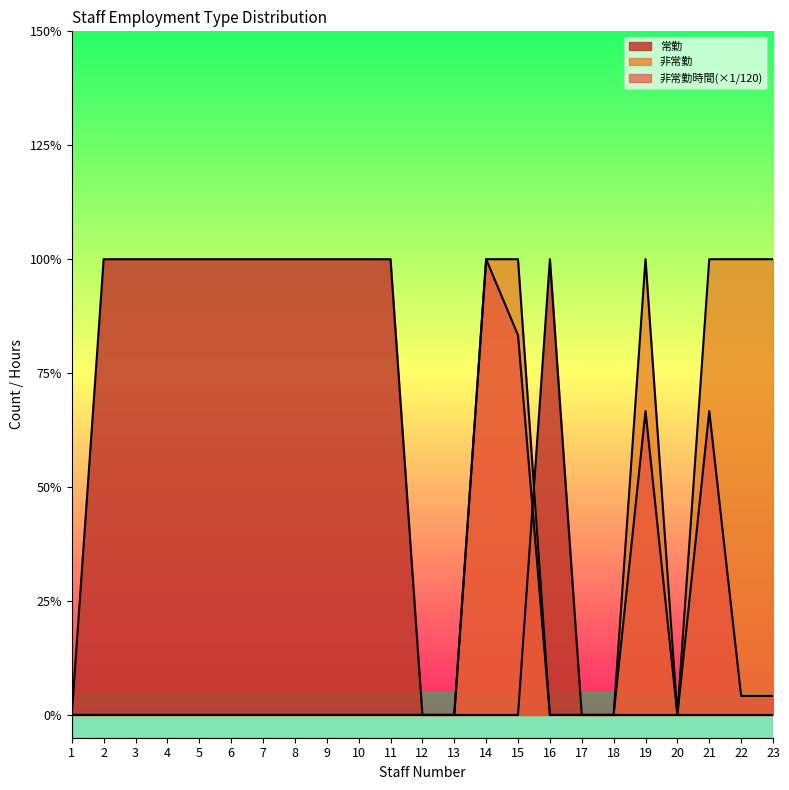

Count the number of categories in the chart.

23